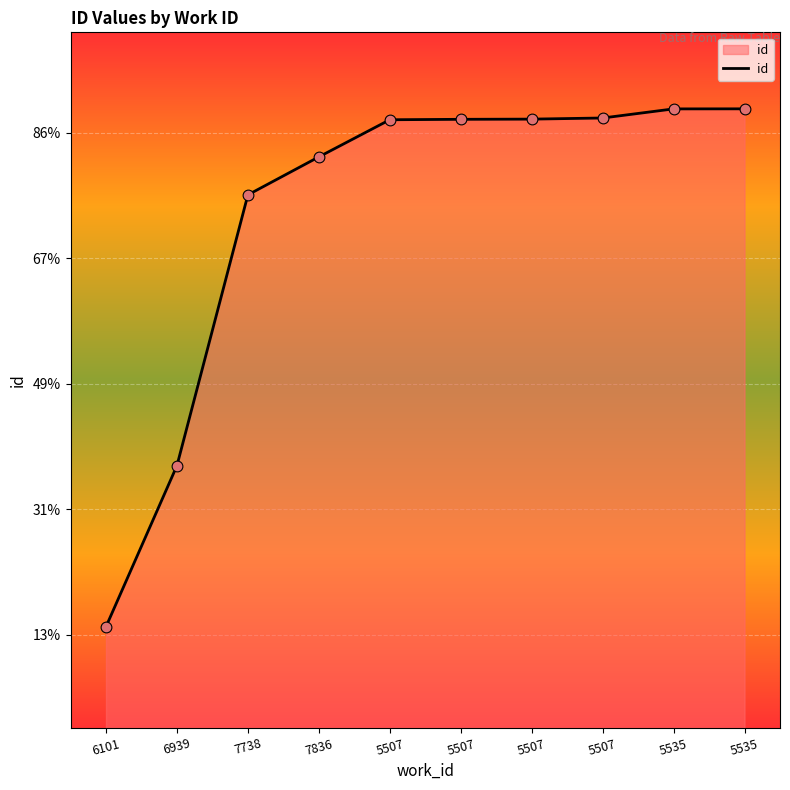

What is the change in value from 7836 to 5535?

+765